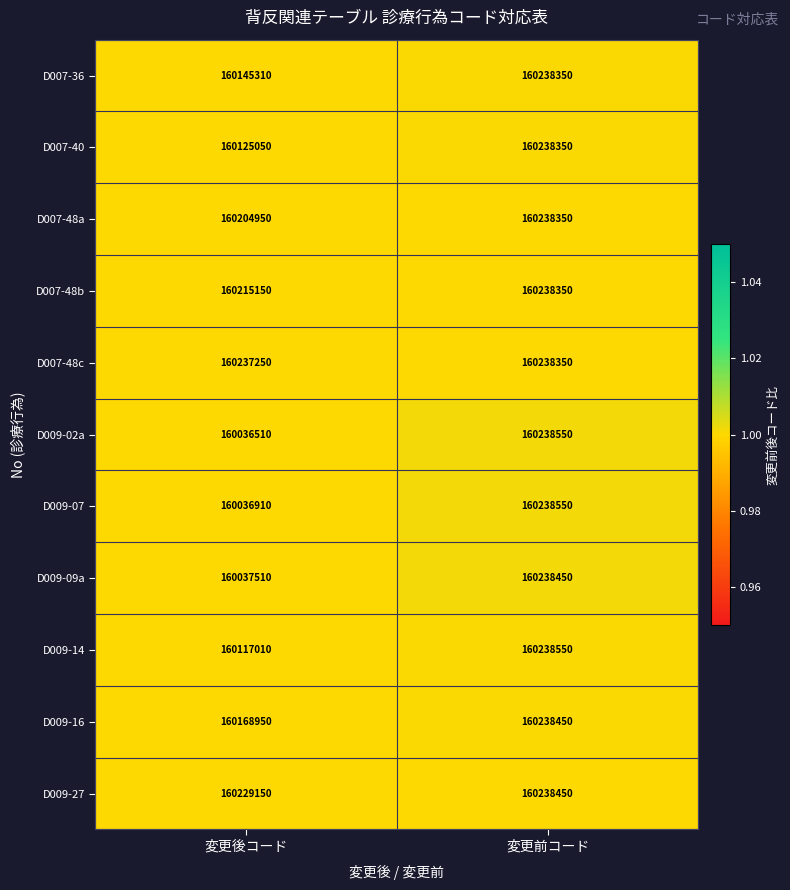

What value does the D009-02a series have at 変更後コード, to the nearest 100?

160036500